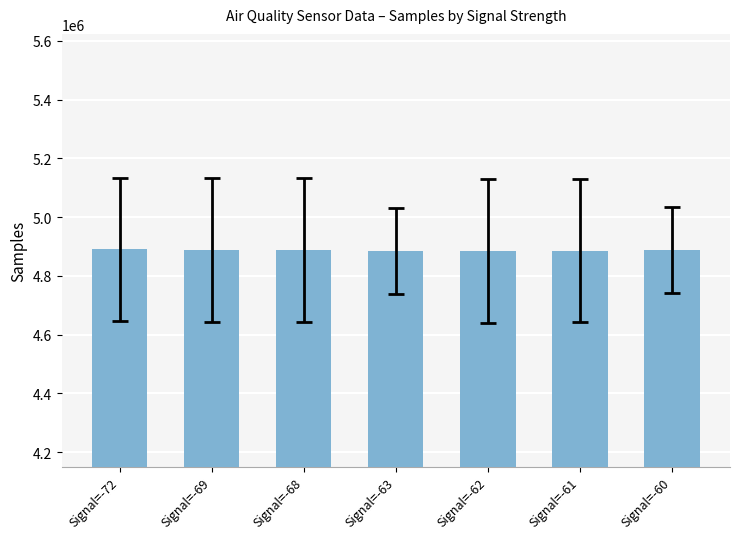

Approximately how many times larger is the value at Signal=-72 compared to Signal=-62?

1.0